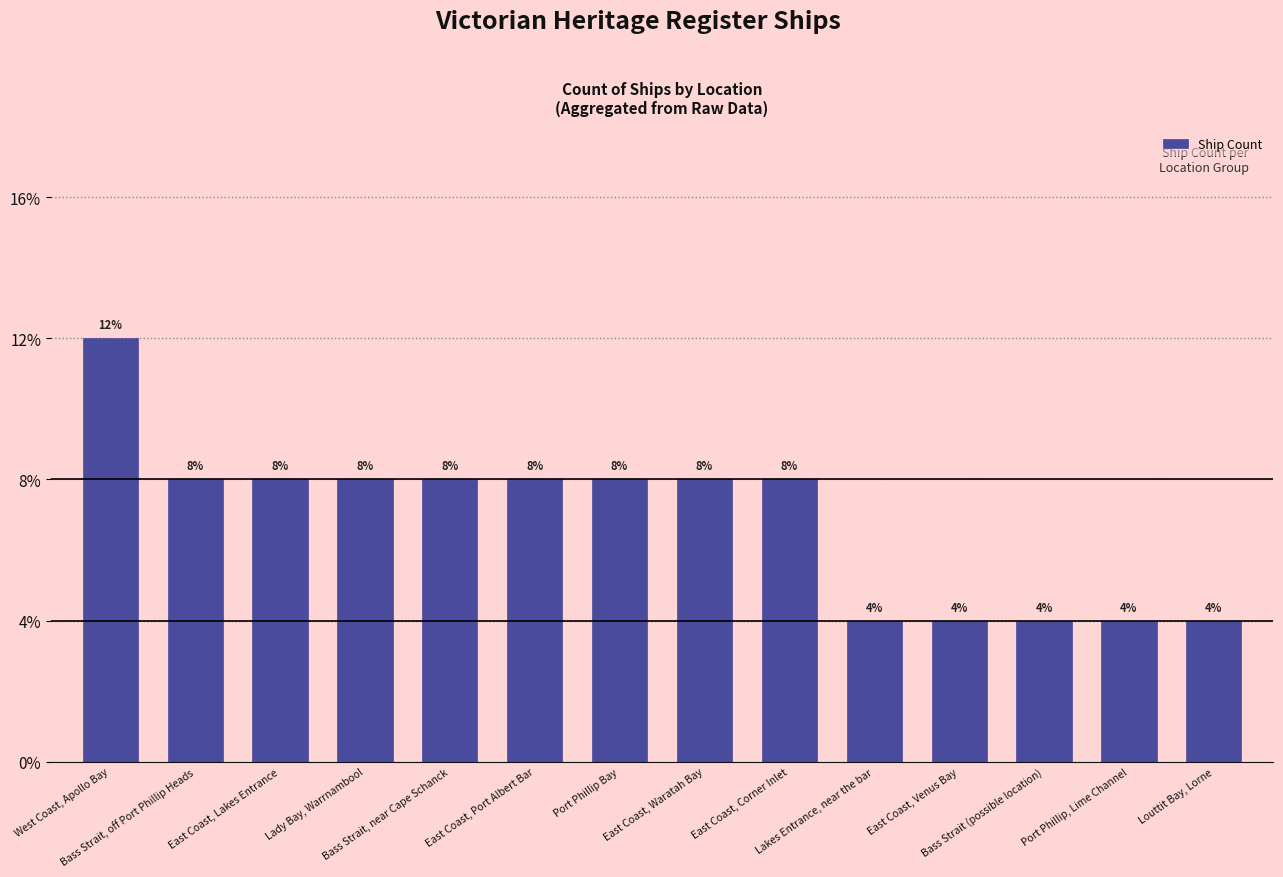

At which label does the data first exceed 2?

West Coast, Apollo Bay